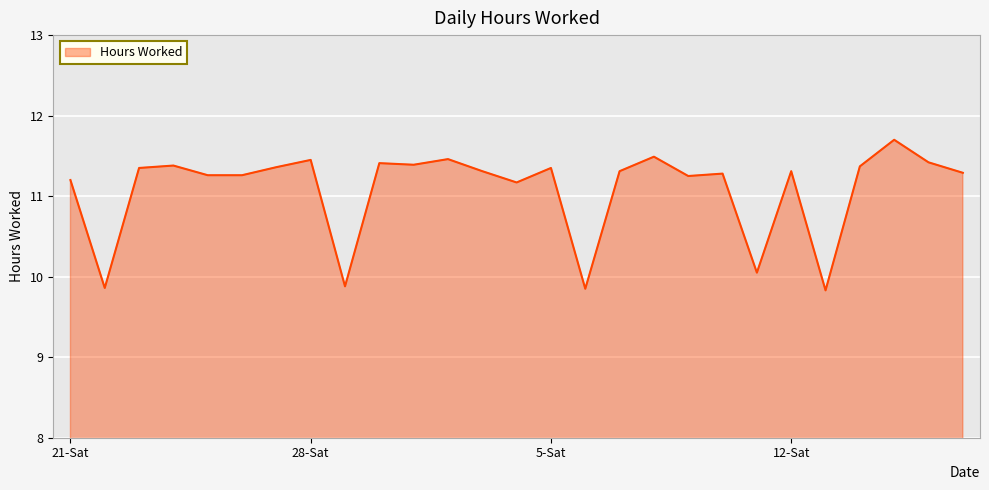

What is the smallest value displayed?

9.8